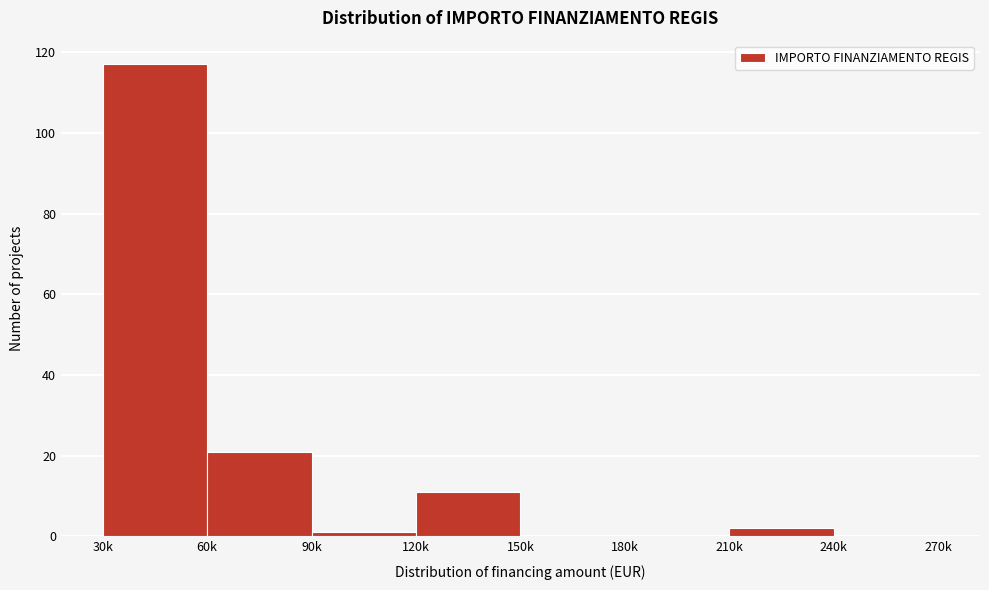

Reading left to right, transcribe all the data shown in this chart.

30k=117	60k=21	90k=1	120k=11	150k=0	180k=0	210k=2	240k=0